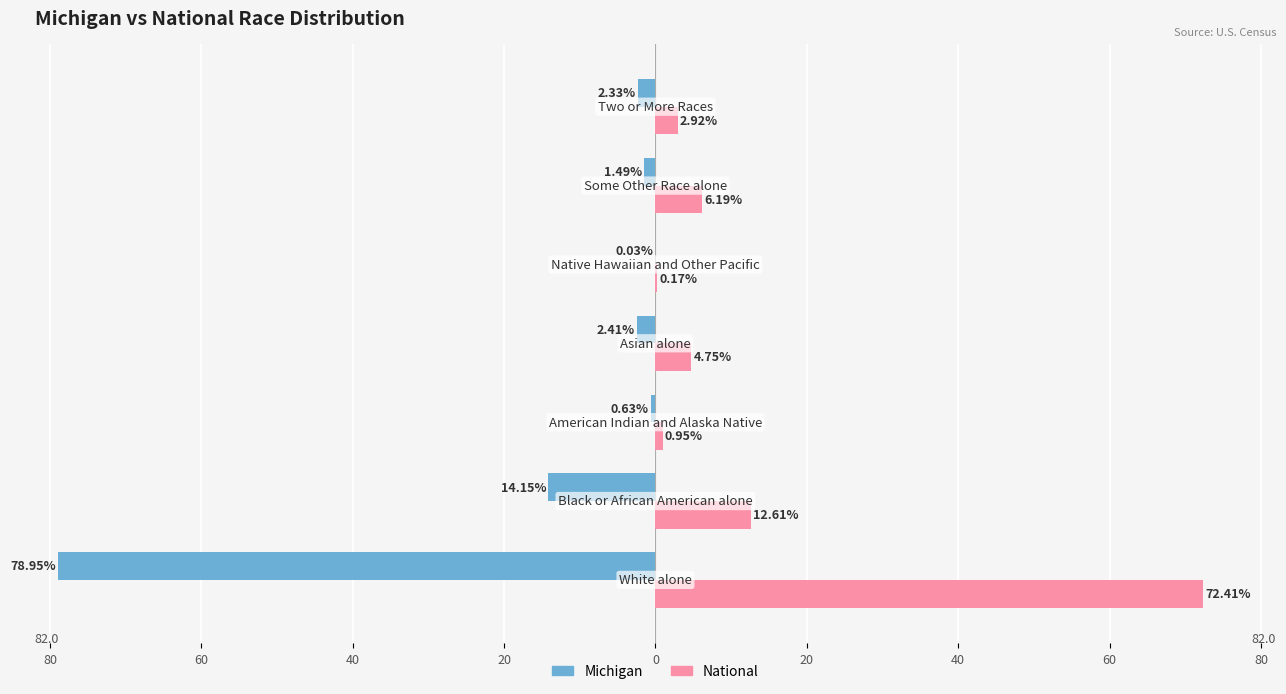

What are all the series names shown in the legend?

Michigan, National